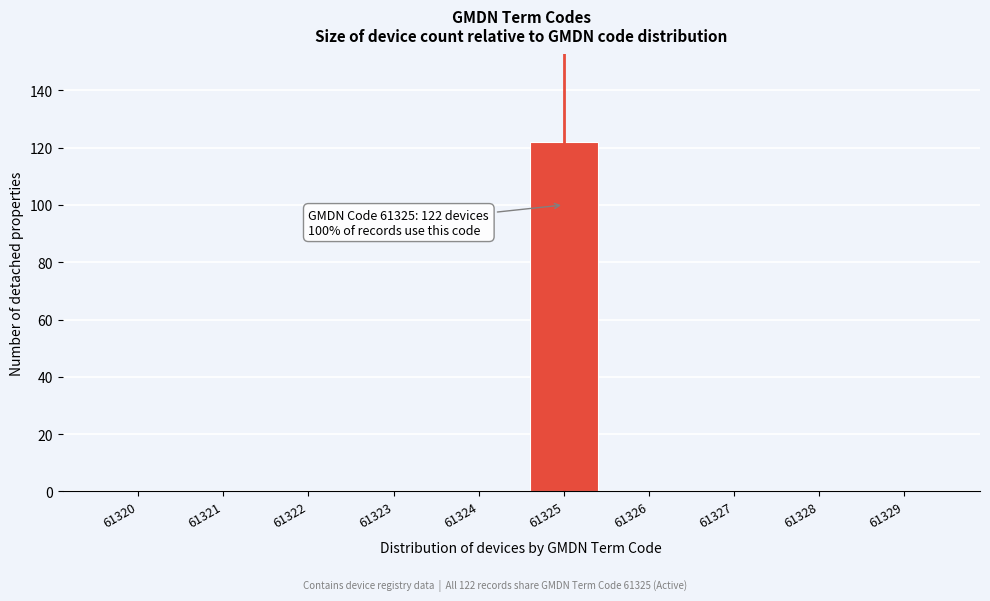

Reading right to left, extract all data points from this chart.

61329=0	61328=0	61327=0	61326=0	61325=122	61324=0	61323=0	61322=0	61321=0	61320=0